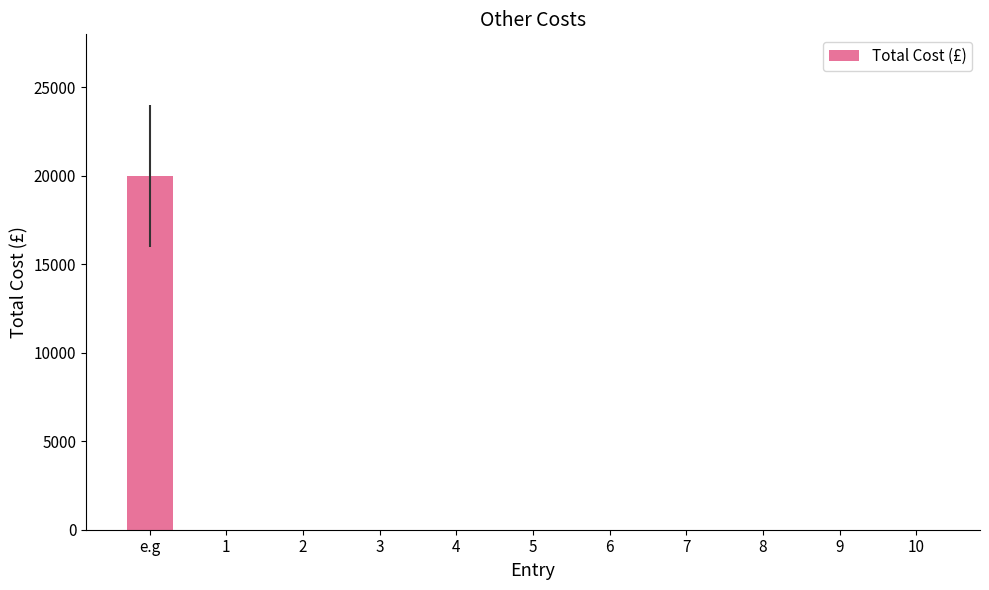

The value at 10 is -8628. True or false?

False